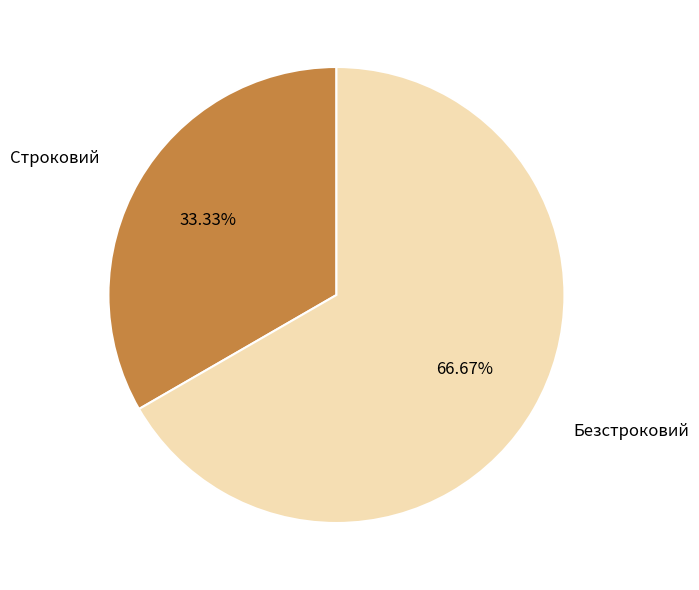

Does any single category account for the majority?

Yes